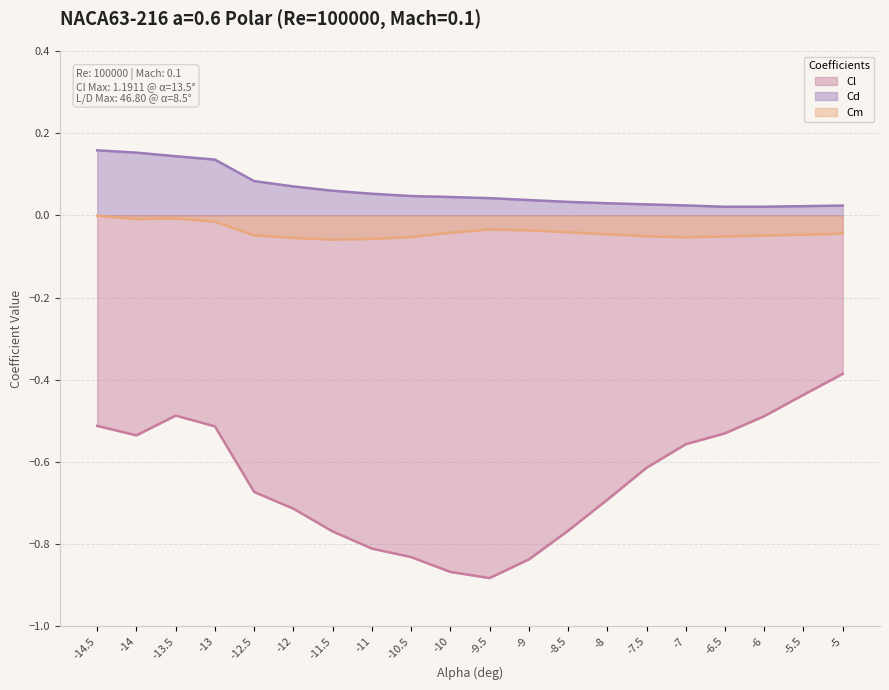

What is the maximum value for Cd?

0.2